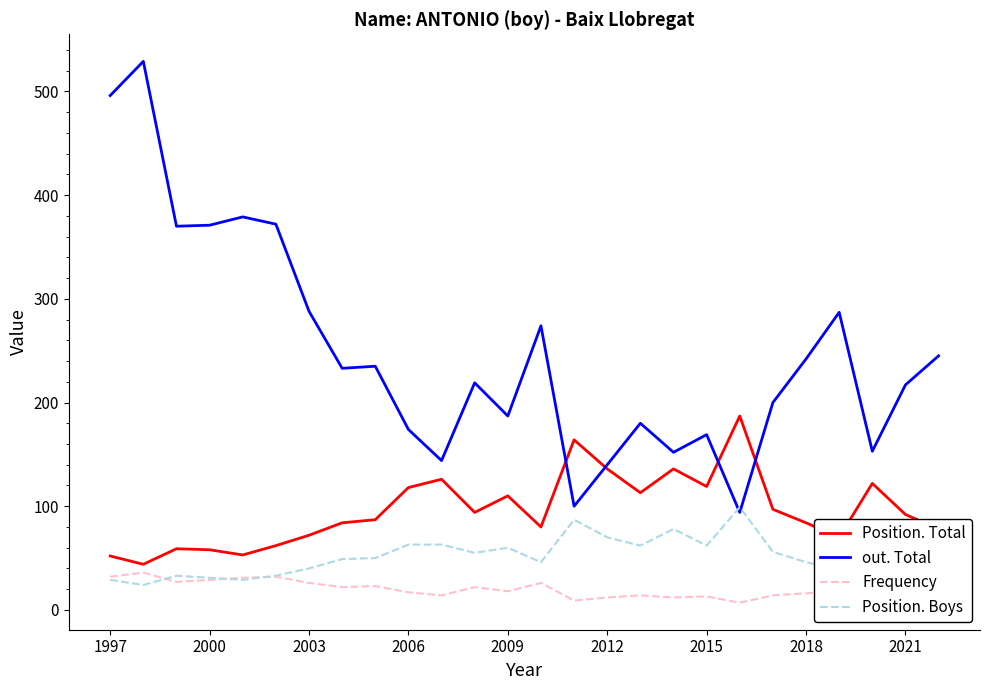

Which series has the largest range (max minus min)?

out. Total